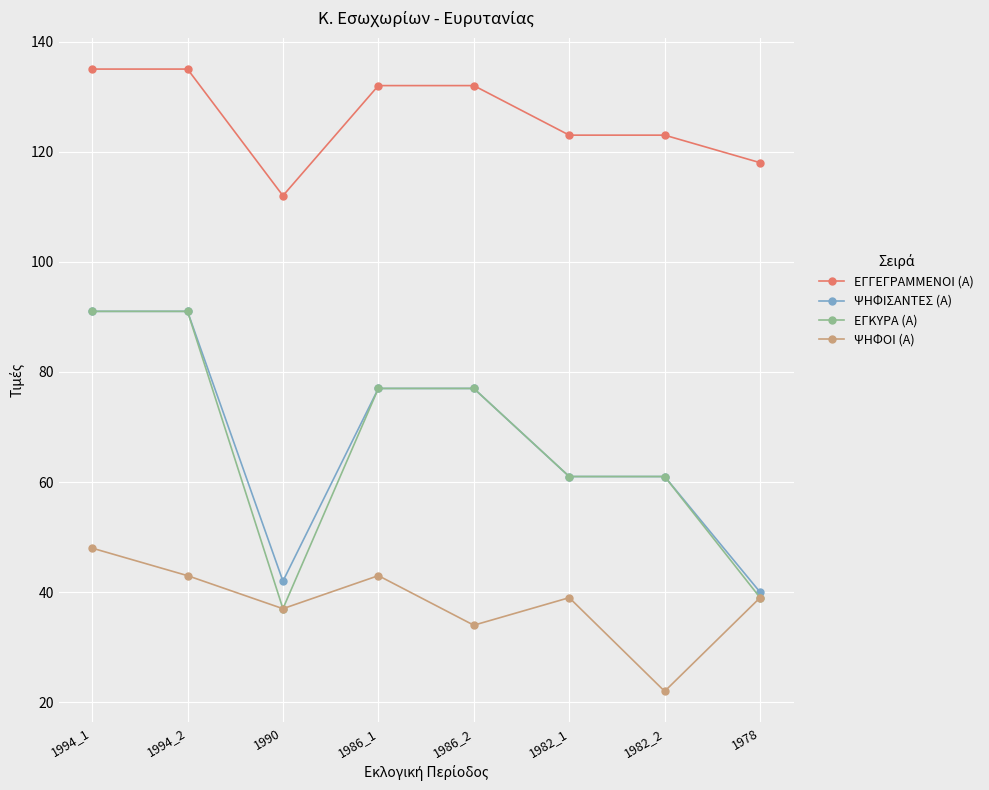

Which label corresponds to the smallest value in the chart?

1982_2